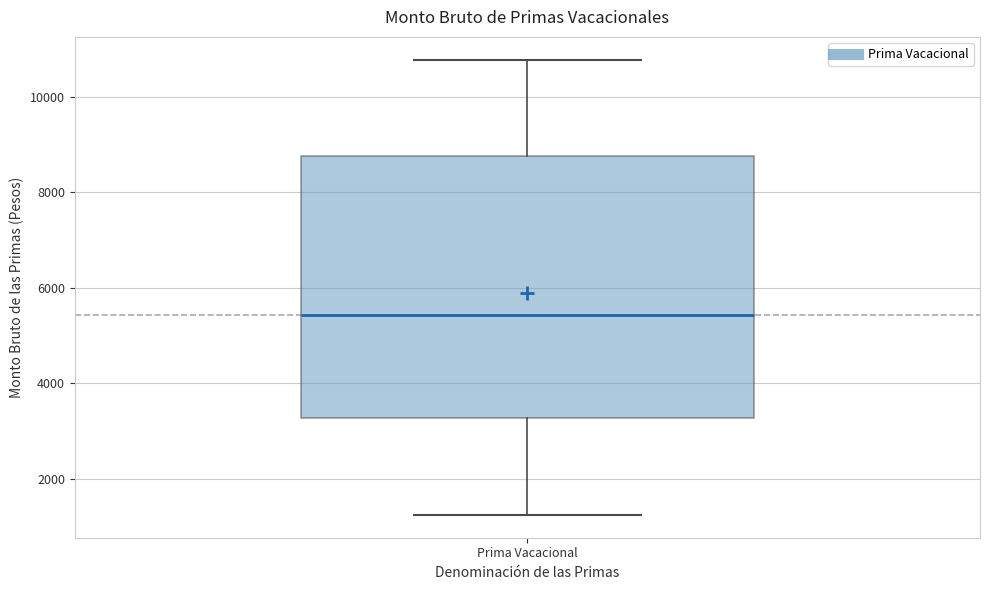

Transcribe this box plot: give where the median line is, the range the box spans, and where the two whiskers end, as read against the y-axis. The values are not printed on the chart, so give them approximately, as read against the axis.

median 5400, box 3200 to 8800, whiskers 1200 to 10800